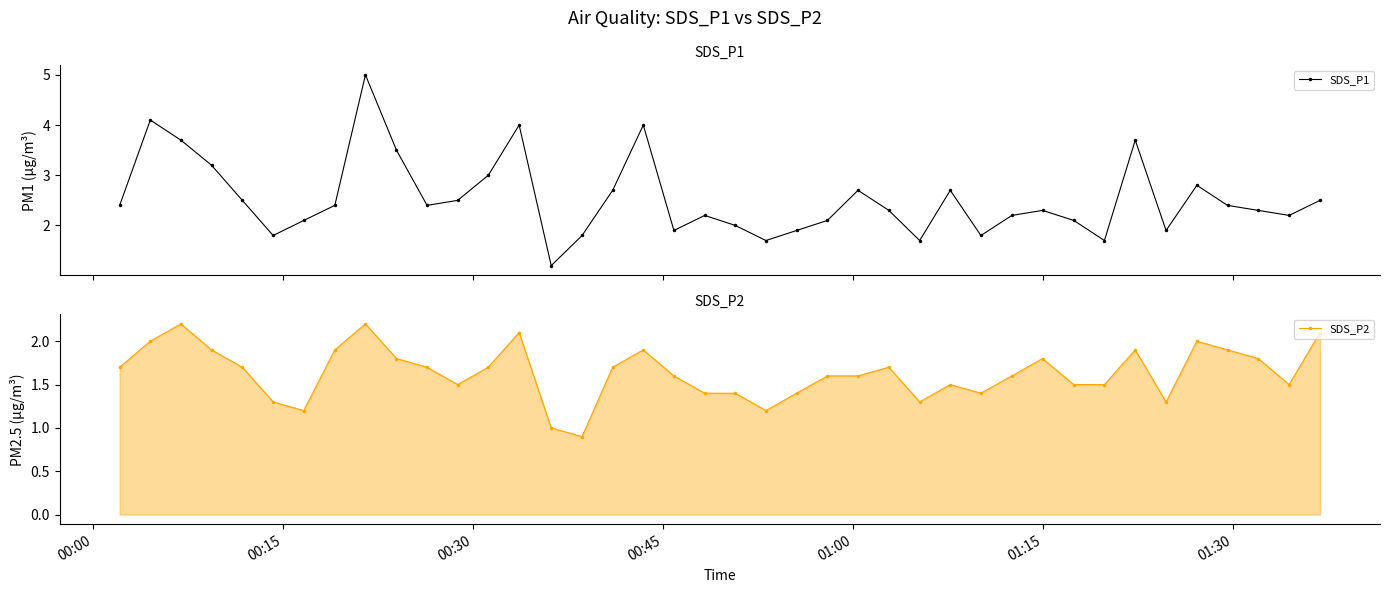

In SDS_P1, how many points are lower than both neighbors (excluding endpoints)?

10